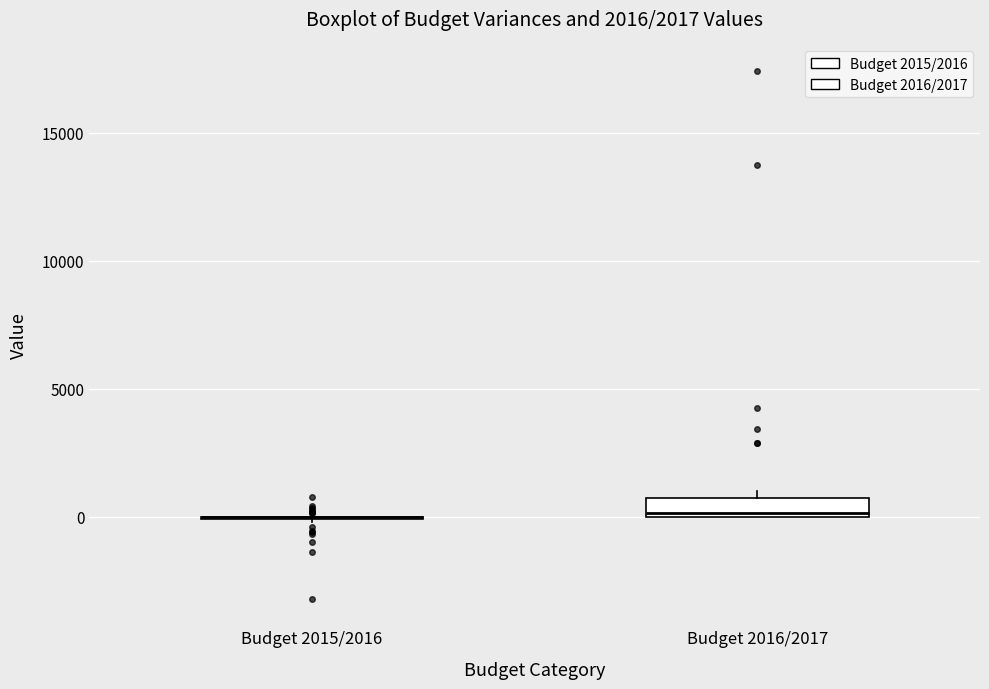

Comparing the boxes themselves (not the whiskers), which one is the tallest?

Budget 2016/2017